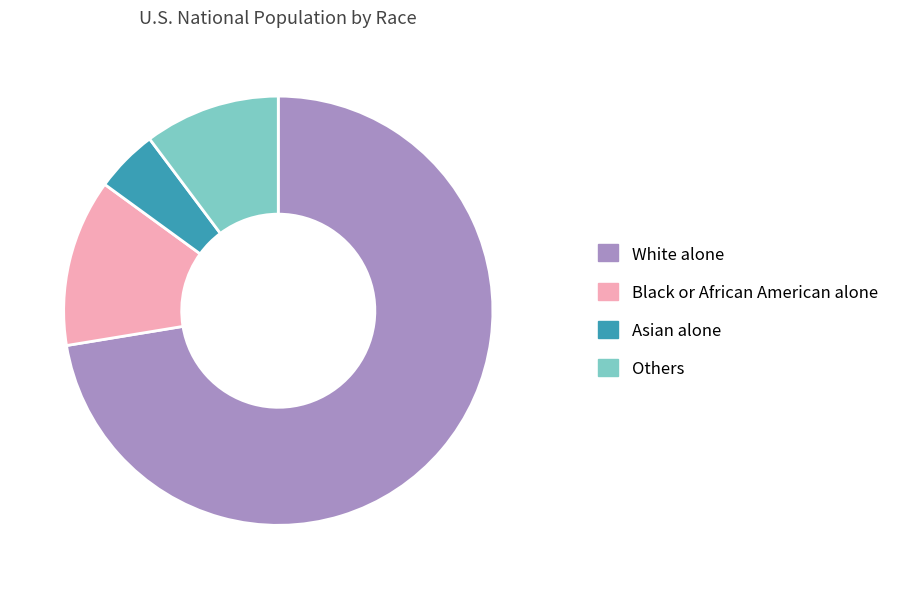

Which has a higher value, Black or African American alone or Others?

Black or African American alone